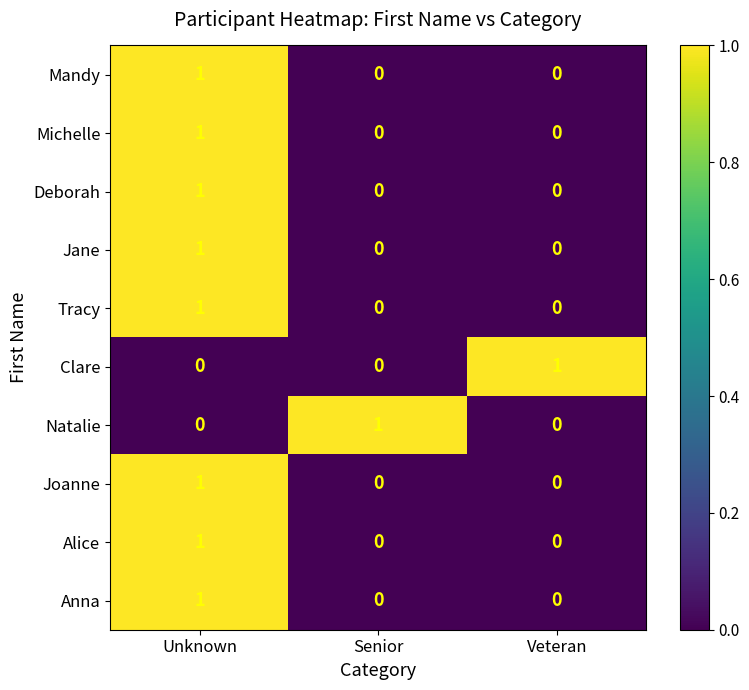

Reading right to left, extract all data points from this chart.

Mandy: 0	0	1
Michelle: 0	0	1
Deborah: 0	0	1
Jane: 0	0	1
Tracy: 0	0	1
Clare: 1	0	0
Natalie: 0	1	0
Joanne: 0	0	1
Alice: 0	0	1
Anna: 0	0	1